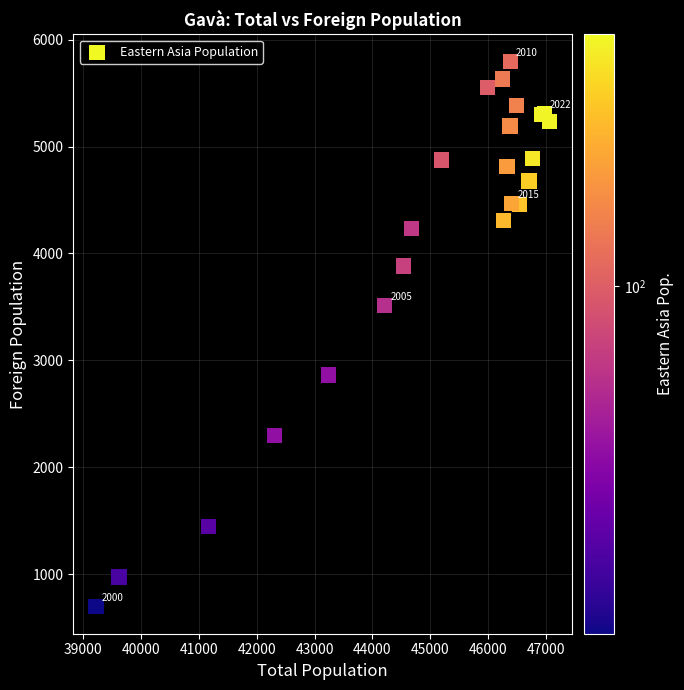

What Y value in the scatter plot is closest to 3246?

3511